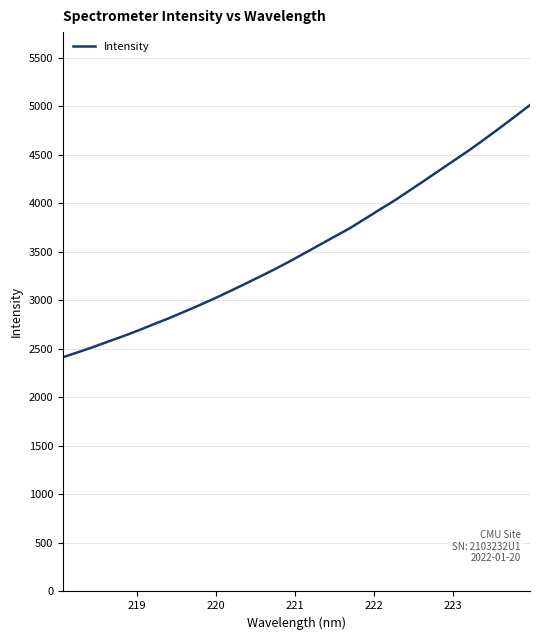

What is the maximum value shown in the chart?

5012.0